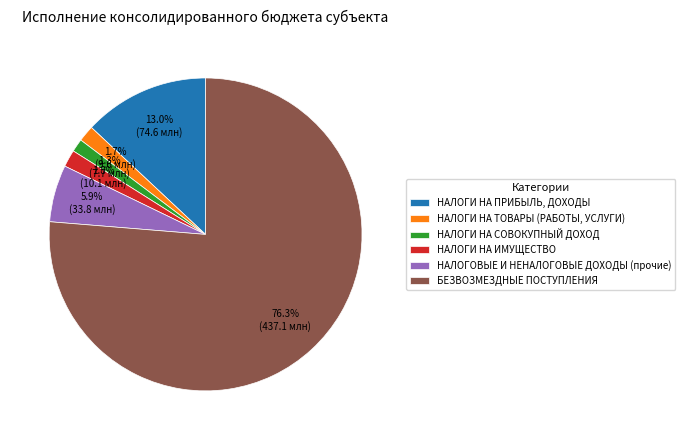

To the nearest percent, what is the difference between the НАЛОГИ НА СОВОКУПНЫЙ ДОХОД and НАЛОГОВЫЕ И НЕНАЛОГОВЫЕ ДОХОДЫ (прочие) slice percentages?

5%